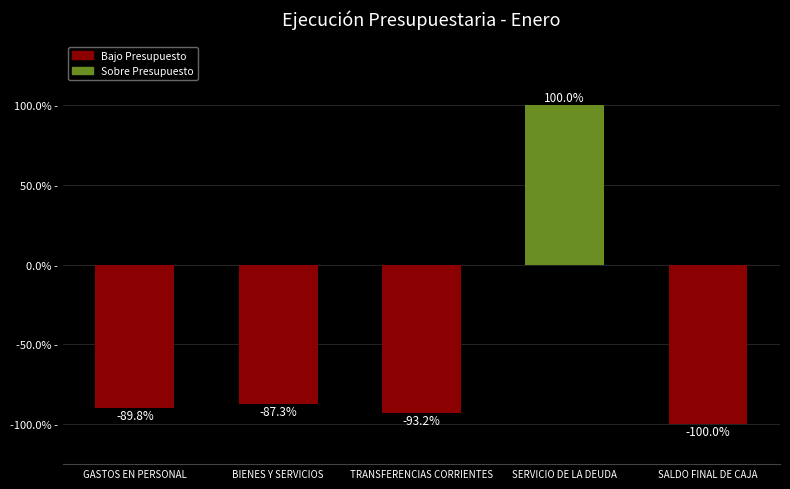

The chart shows a value of -46.2 at GASTOS EN PERSONAL. True or false?

False